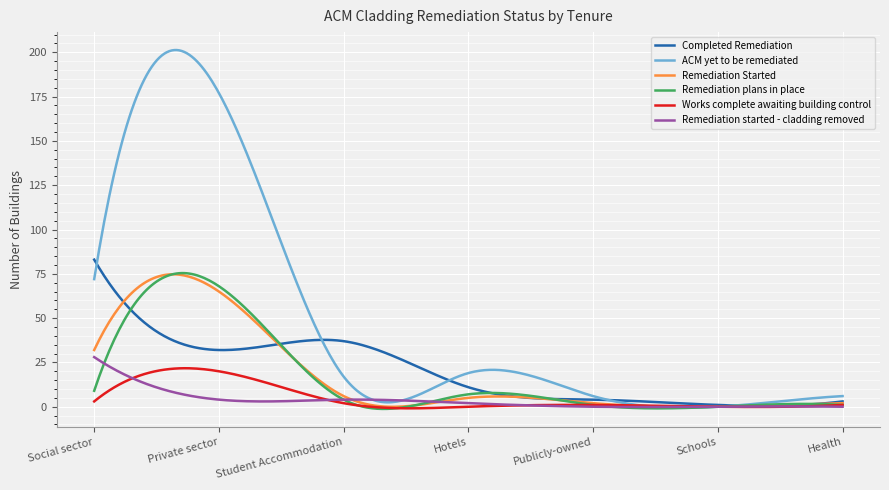

Which series has the widest spread of values?

ACM yet to be remediated